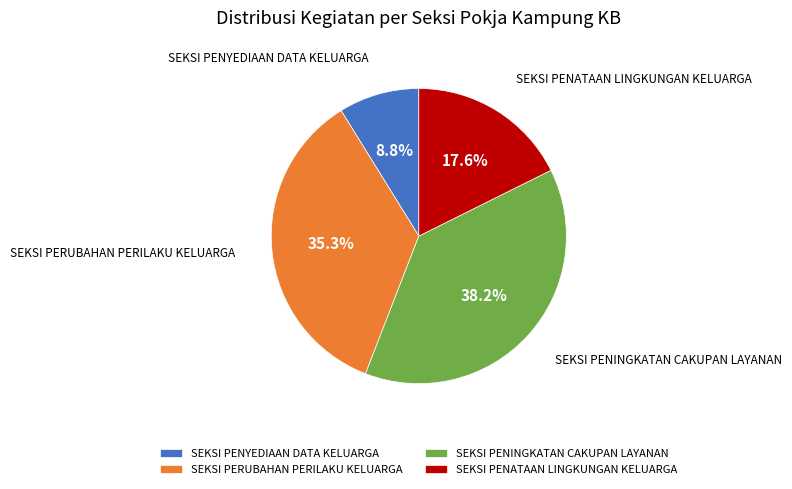

Is it true that SEKSI PENATAAN LINGKUNGAN KELUARGA is 18% of the pie?

True